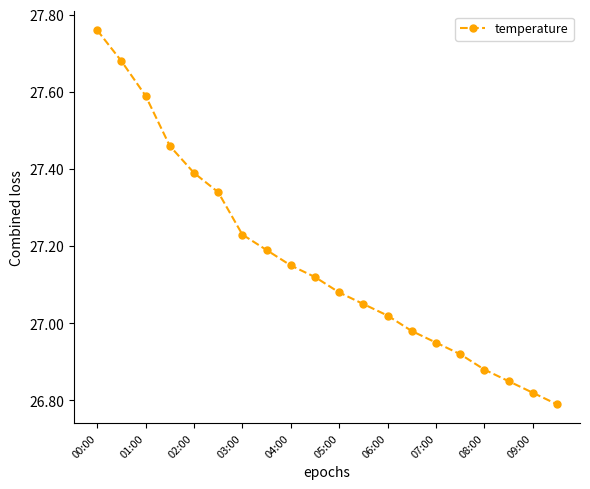

True or false: the data has more than 1 interior local peaks.

False